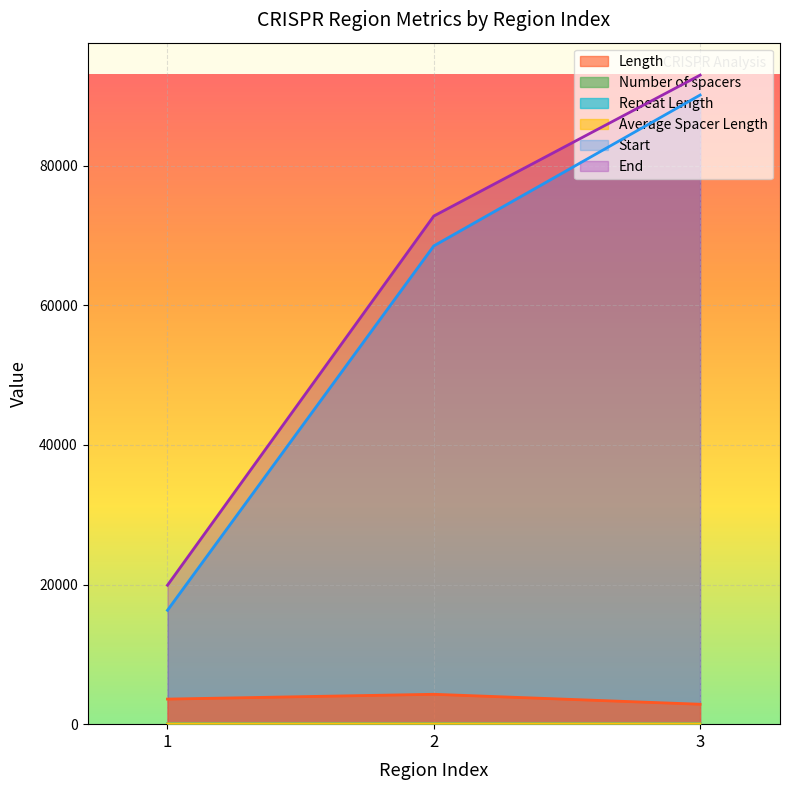

The value of Start at 3 is 90105. True or false?

True